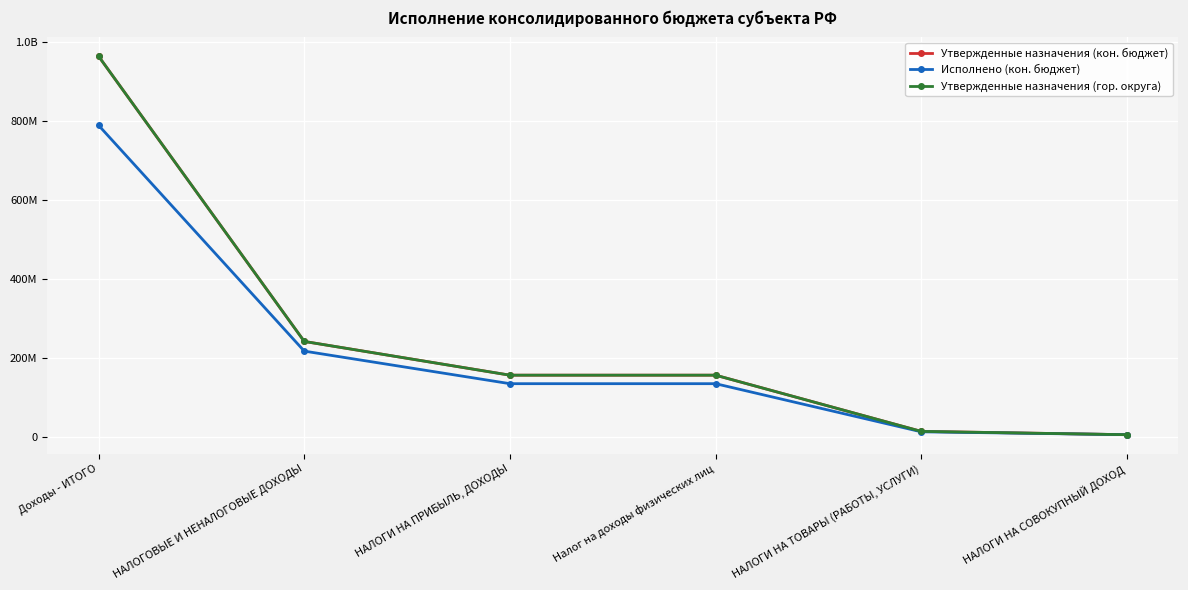

Where does the Утвержденные назначения (кон. бюджет) series first go above 157022000?

Доходы - ИТОГО